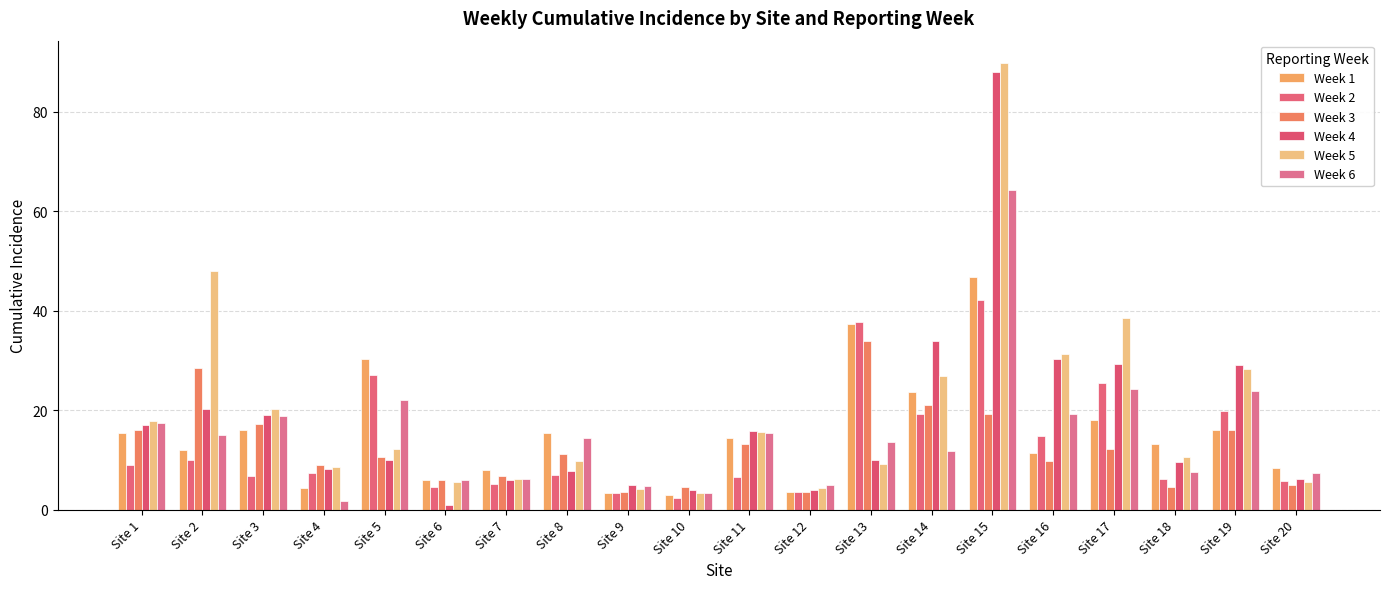

At which category is the sum across all series the highest?

Site 15